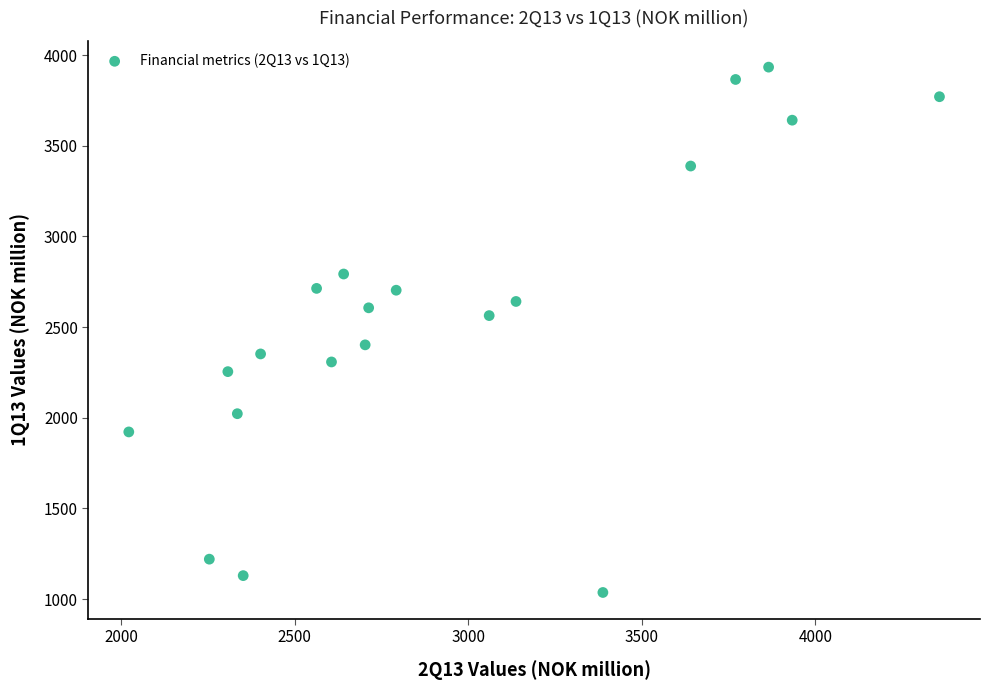

What is the range of X values (max minus min)?

2335.6